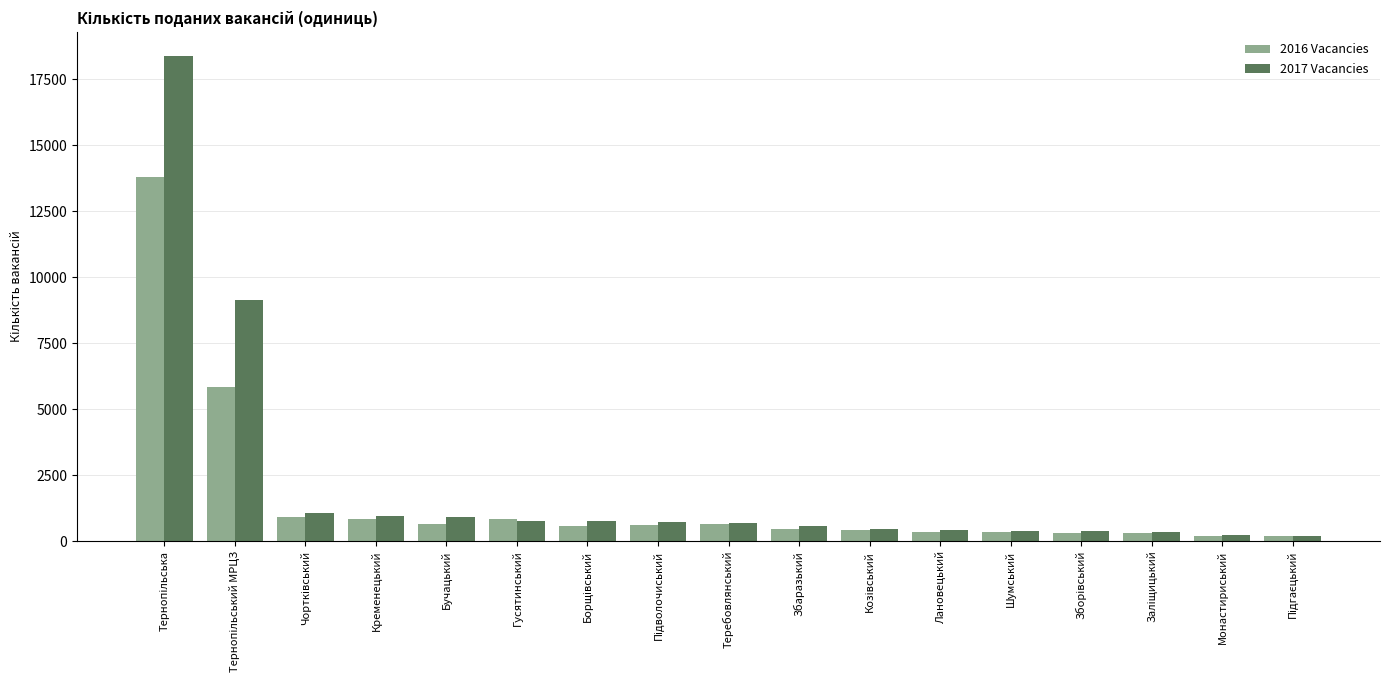

Which series has the widest spread of values?

2017 Vacancies